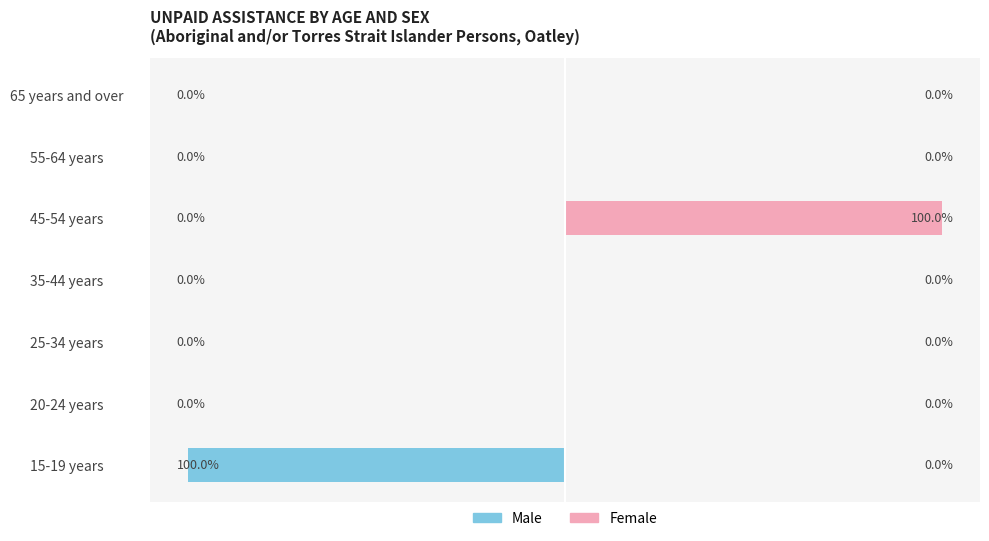

At how many categories does at least one series exceed -48?

7